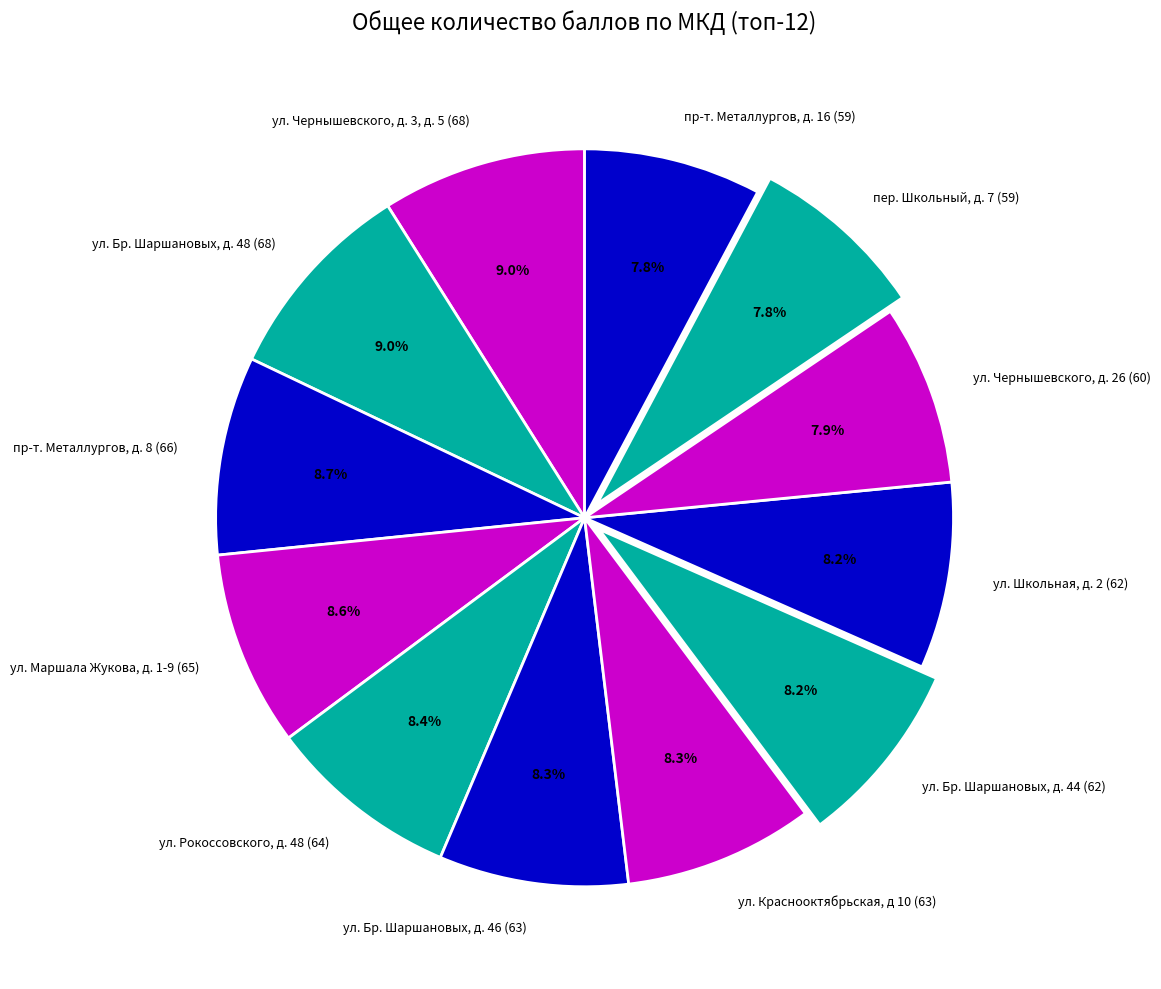

What percentage is the ул. Чернышевского, д. 3, д. 5 (68) slice, to the nearest percent?

9%